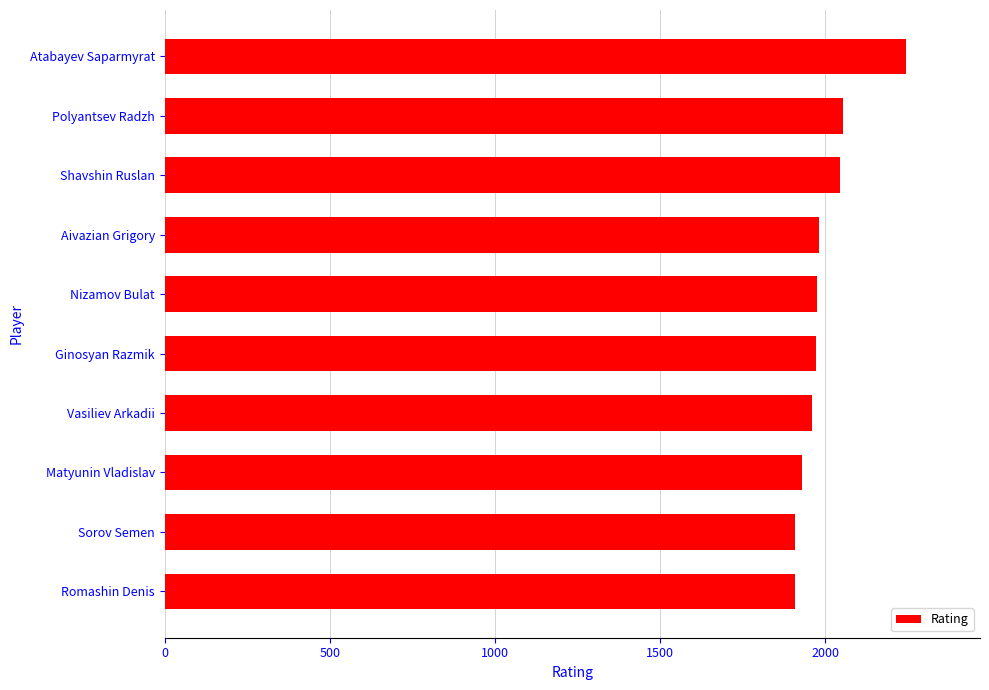

What is the sum of all values?

19980